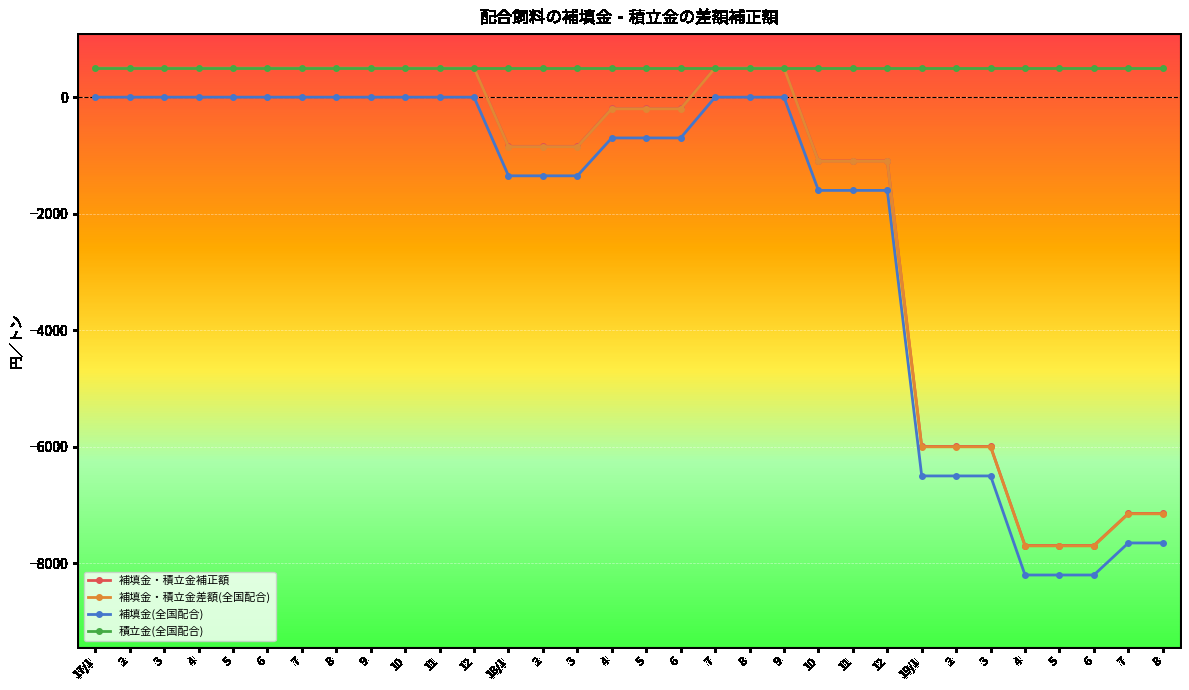

The 補填金・積立金補正額 series shows 506 at 11. True or false?

True